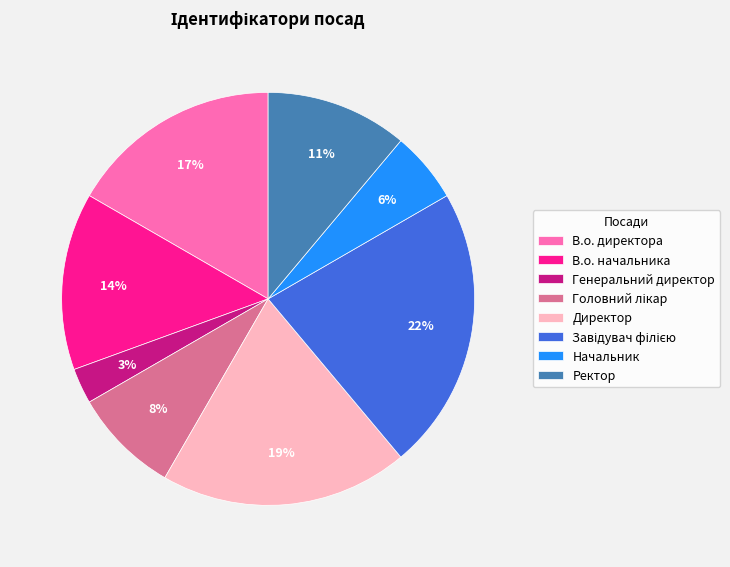

Combined, do Директор and Начальник account for over 50%?

No